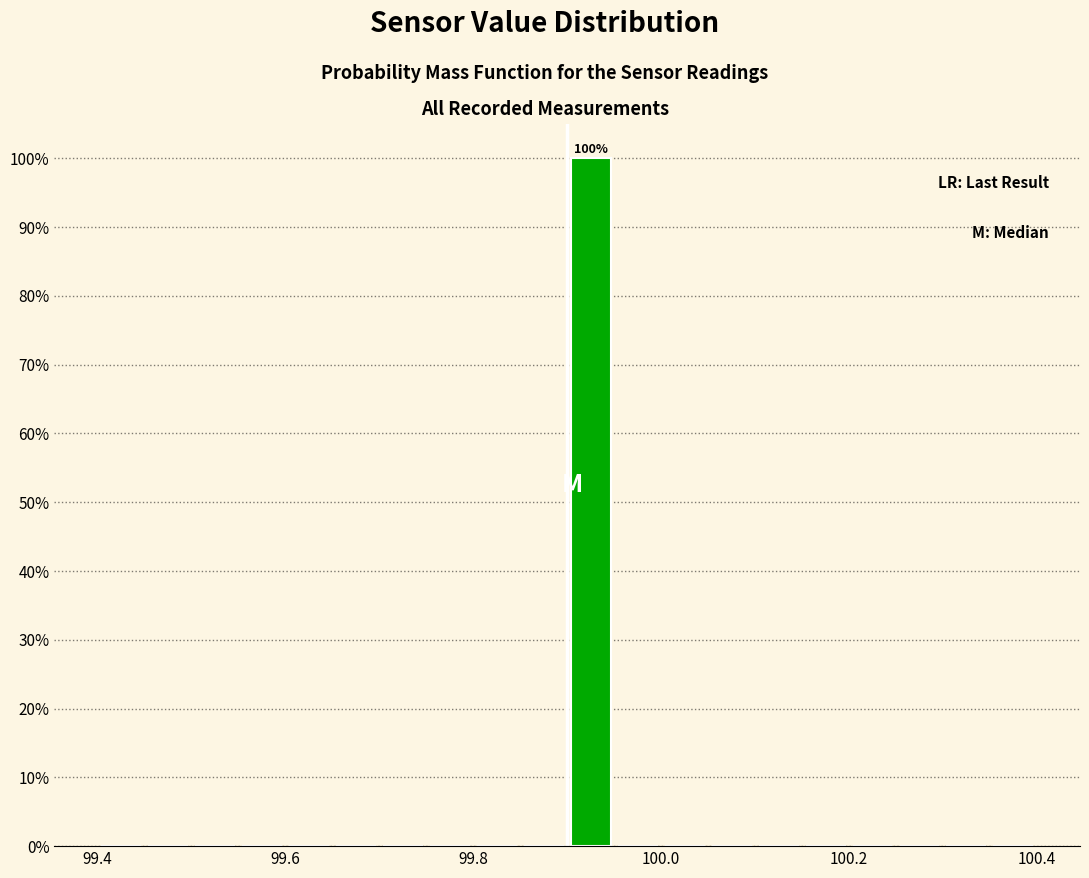

Around what value on the x-axis is the tallest bar? Give the approximate position of its centre, as read against the axis.

99.92